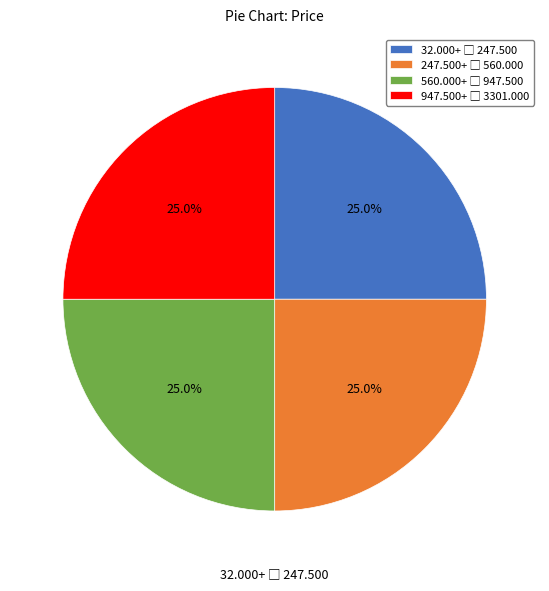

Does any single category account for the majority?

No